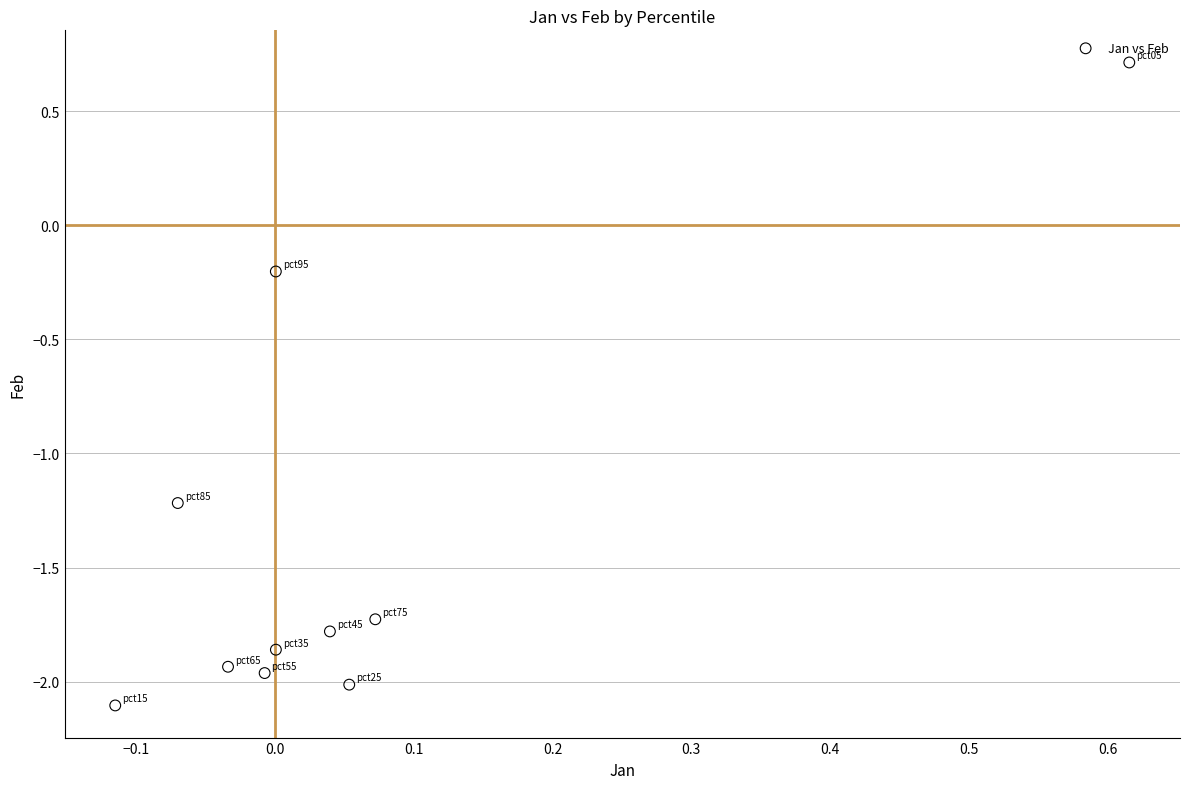

What is the range of X values (max minus min)?

0.7